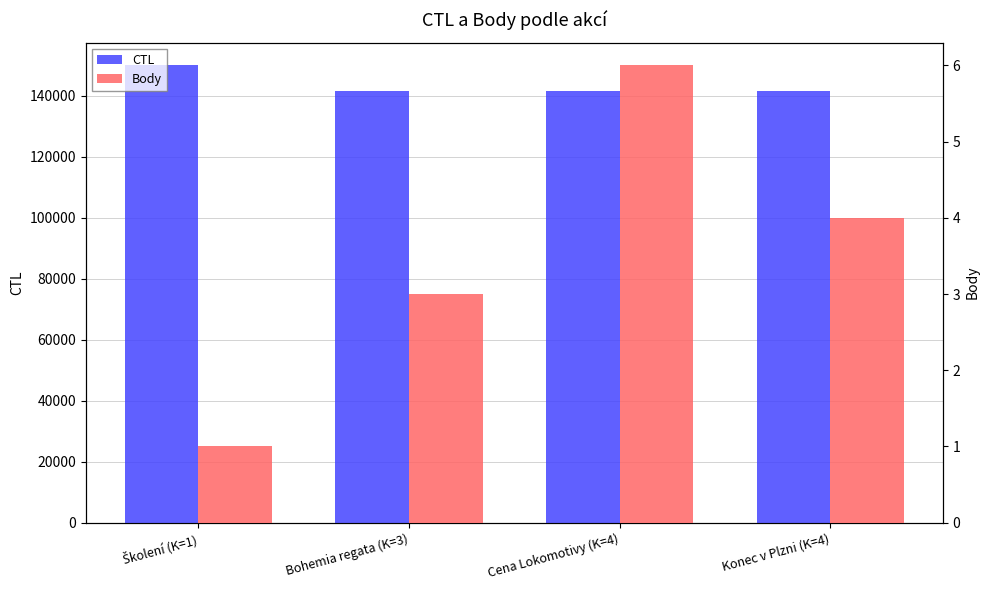

Reading right to left, transcribe all the data shown in this chart.

CTL: Konec v Plzni (K=4)=141415	Cena Lokomotivy (K=4)=141405	Bohemia regata (K=3)=141401	Školení (K=1)=149901
Body: Konec v Plzni (K=4)=4	Cena Lokomotivy (K=4)=6	Bohemia regata (K=3)=3	Školení (K=1)=1